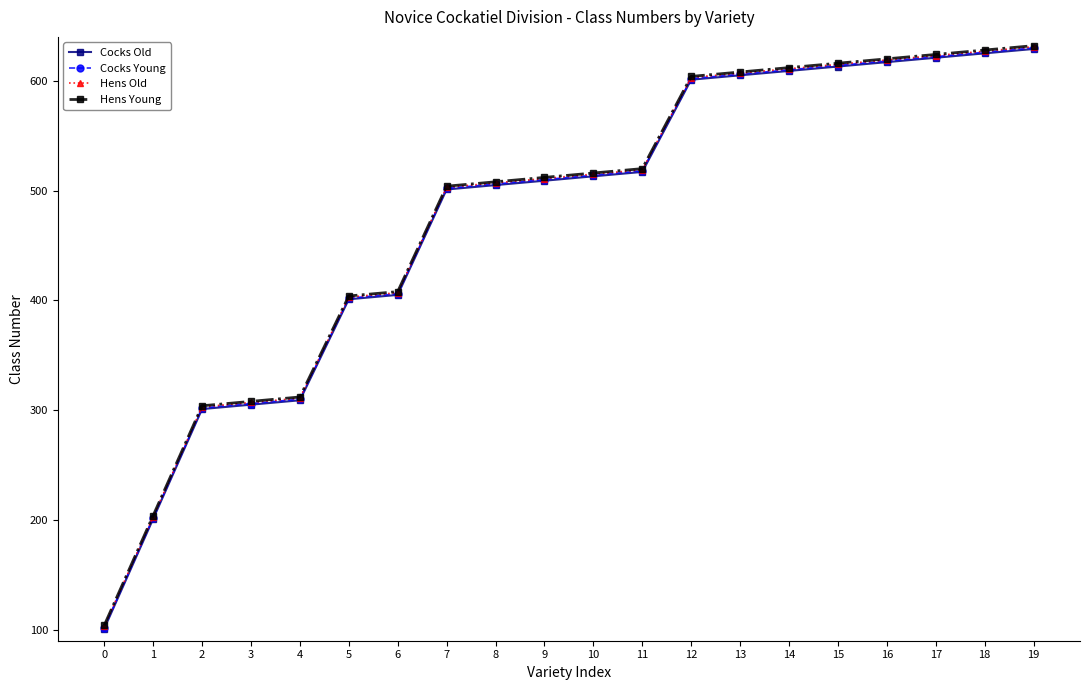

The value of Cocks Old at 9 is 509. True or false?

True